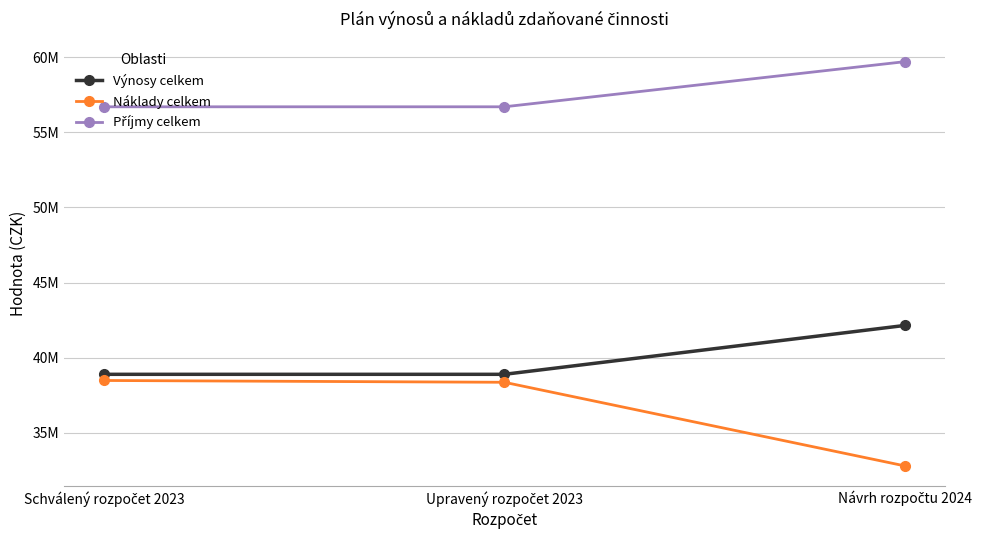

Does the chart have visible grid lines?

Yes